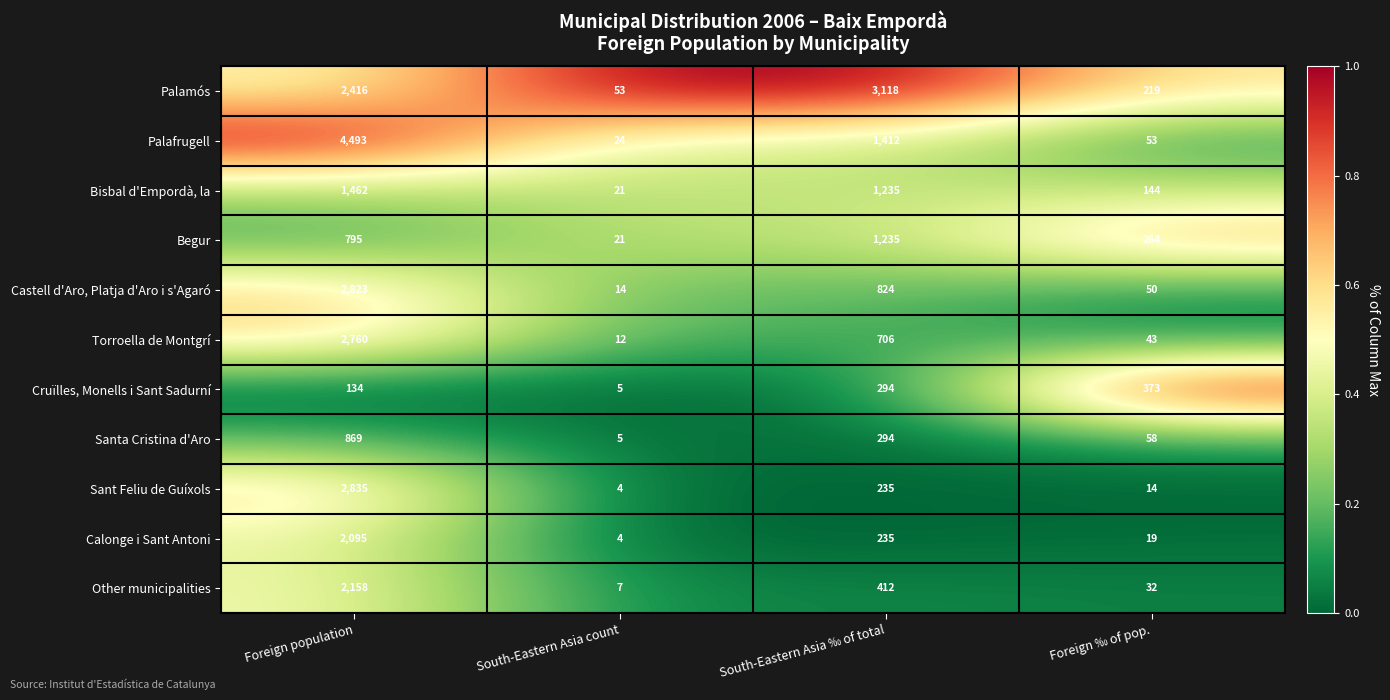

What is the sum of all Torroella de Montgrí values?

3521